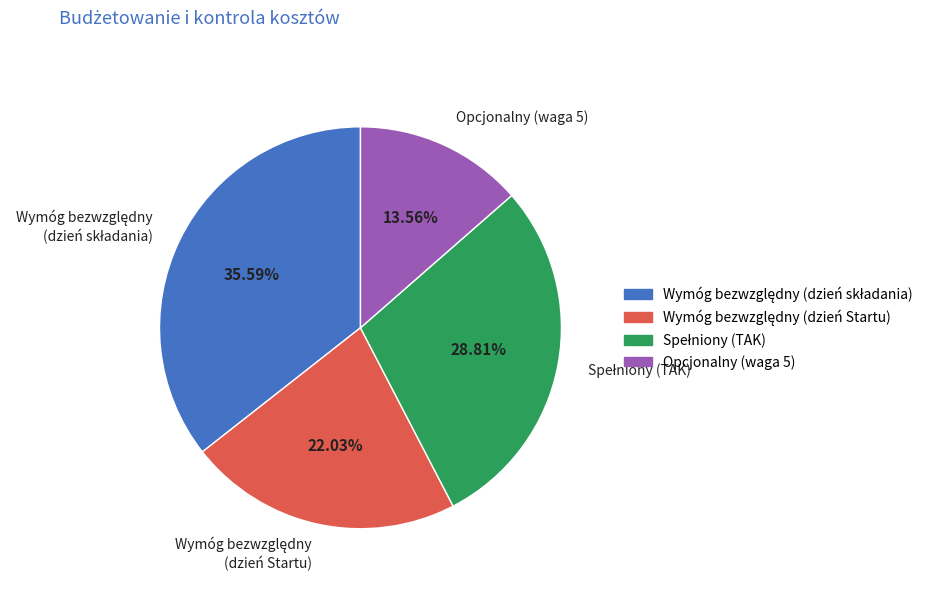

Is there any slice that represents more than half of the pie?

No